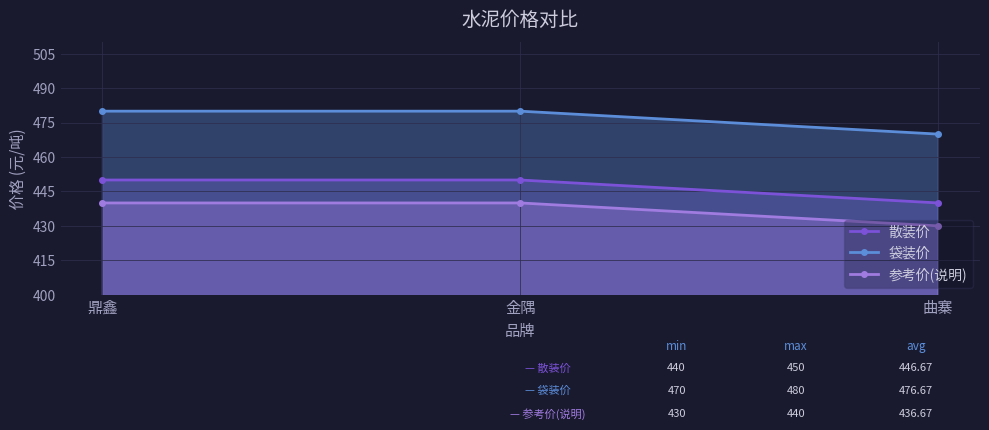

What is the label of the 2nd point from the right?

金隅